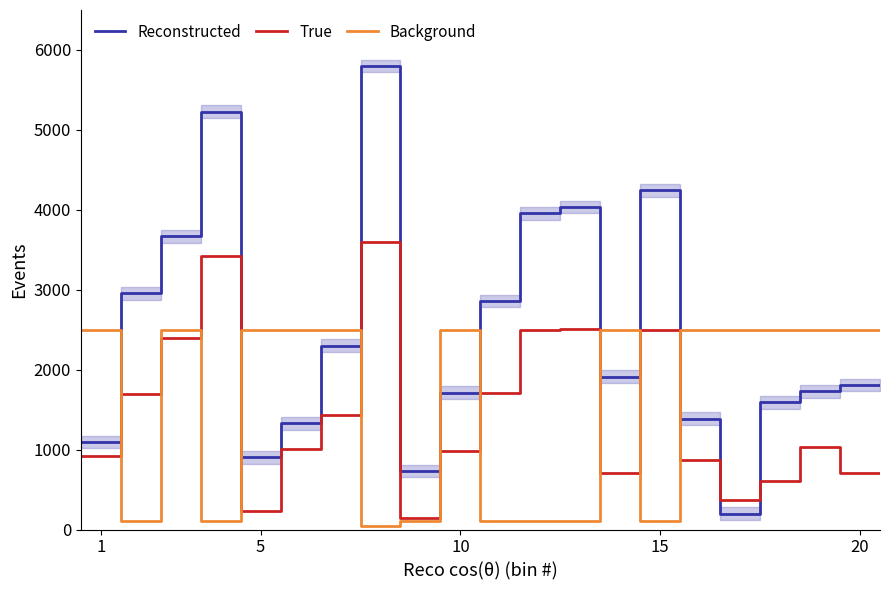

True or false: Reconstructed has more than 2 interior local peaks.

False